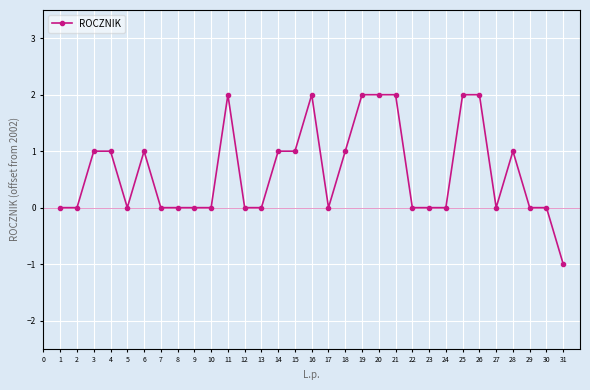

True or false: there are more than 2 points higher than both neighbors.

True